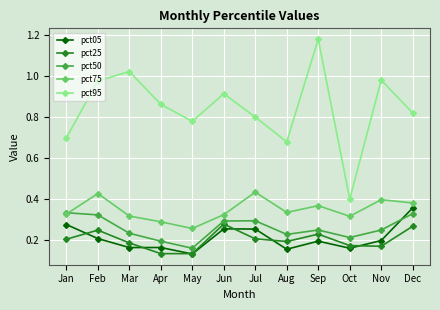

Is it true that pct50 equals 0.4 at Jun?

False